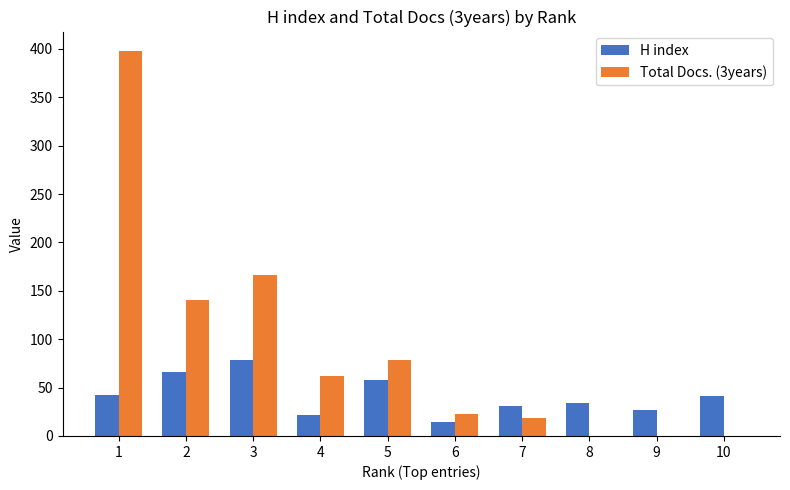

Which series changed the most between 2 and 6?

Total Docs. (3years)